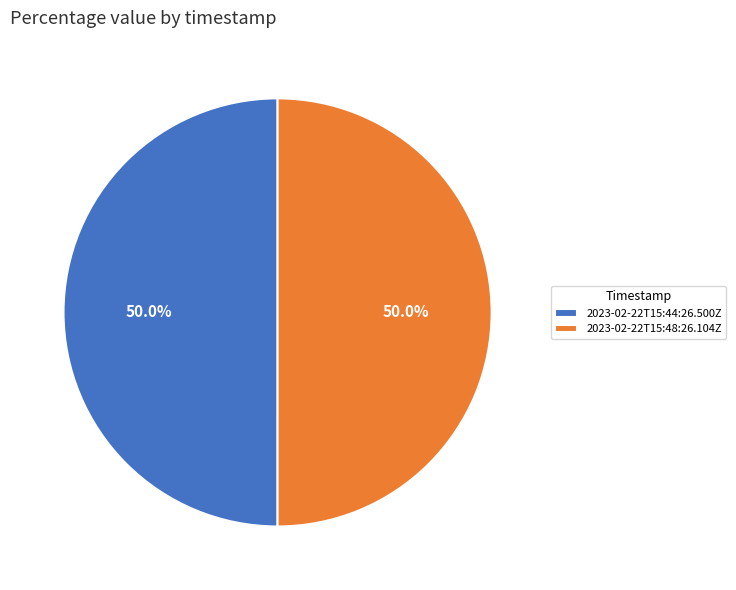

Is it true that 2023-02-22T15:48:26.104Z is 50% of the pie?

True